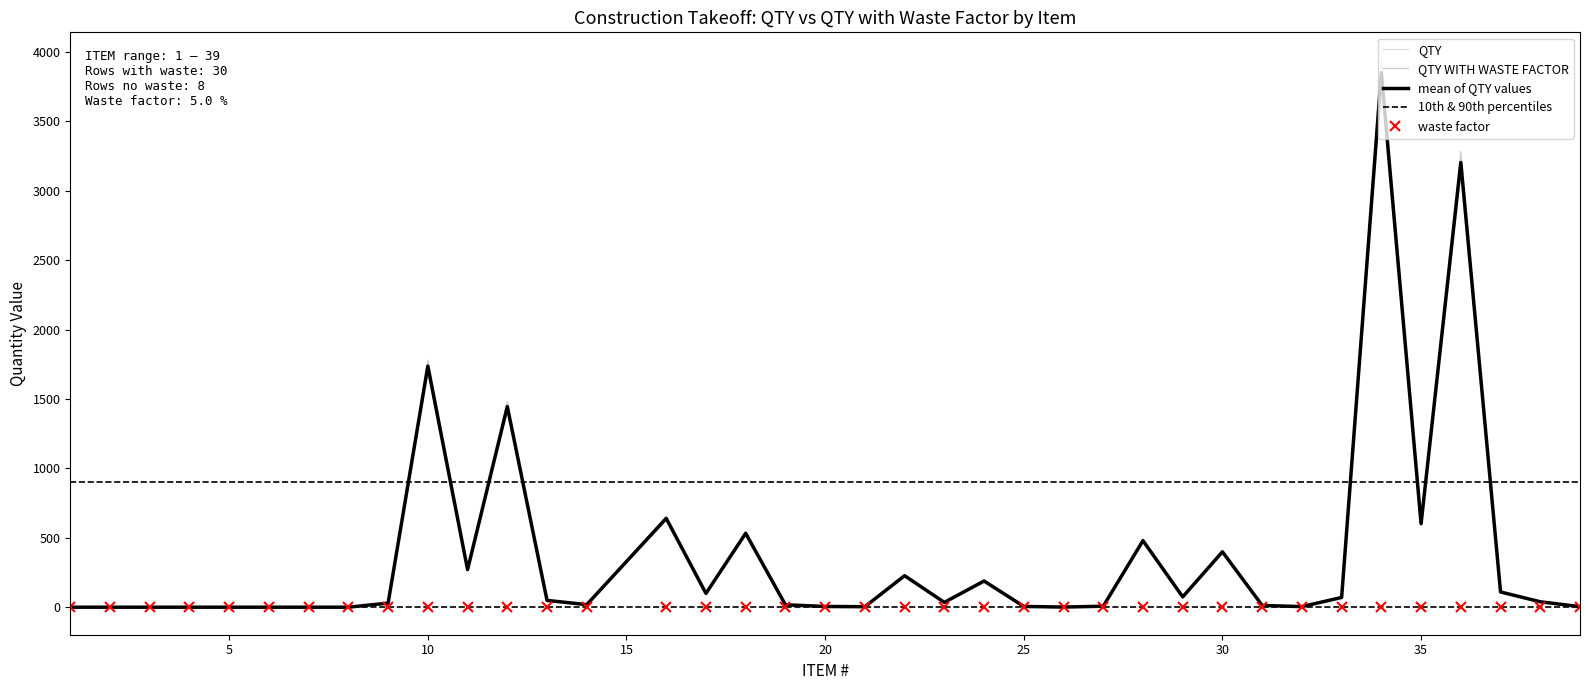

What is the sum of all QTY values?

13843.5